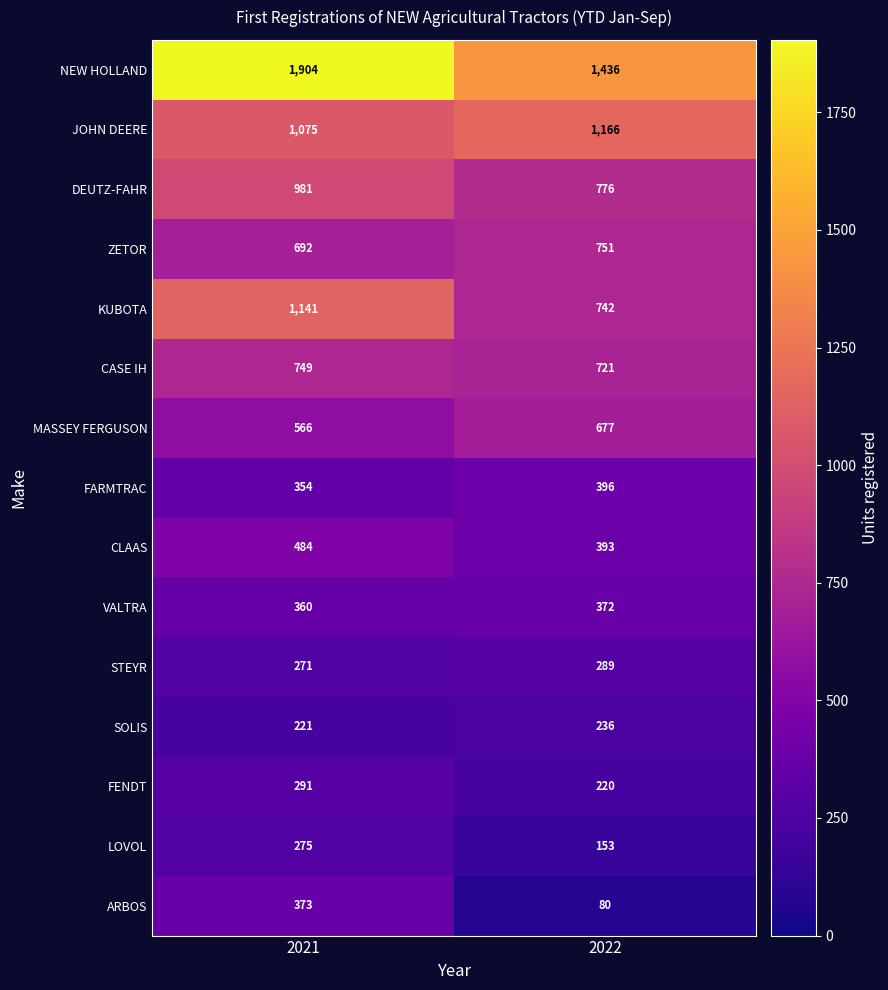

What is the smallest value displayed?

80